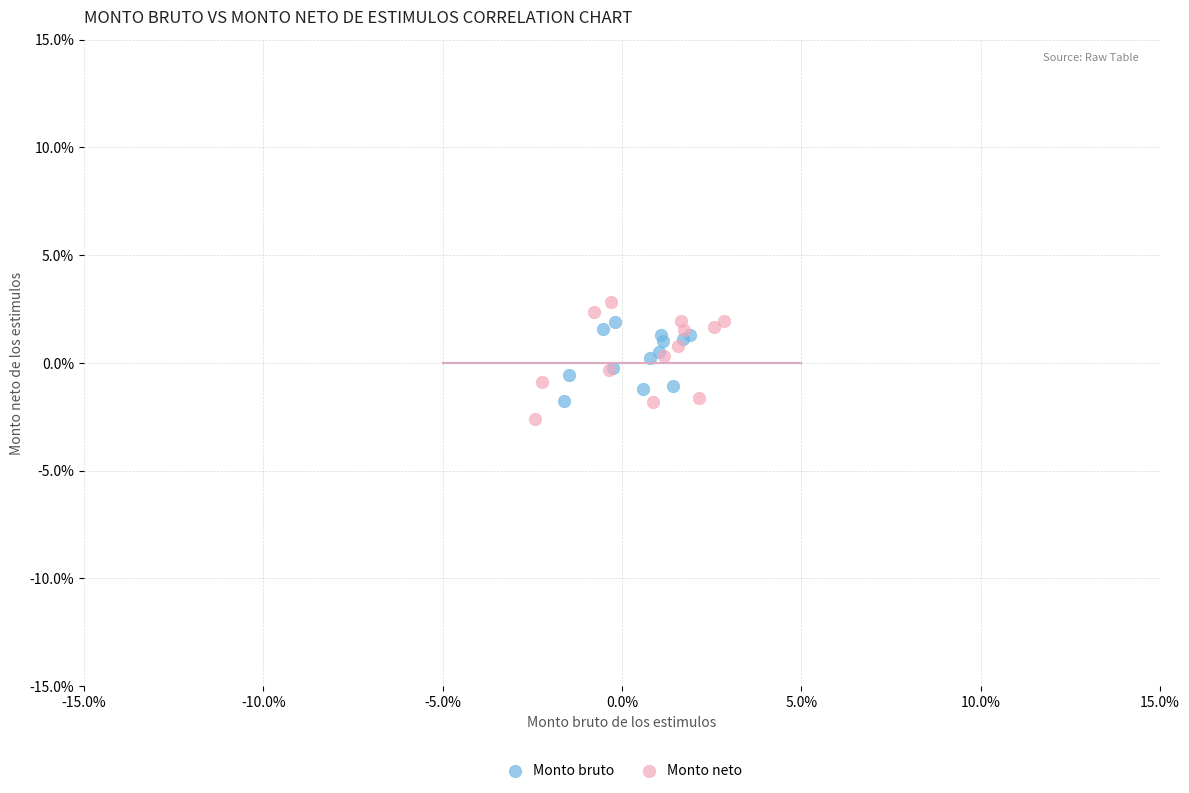

Which series has the largest Y range (max minus min)?

Monto neto